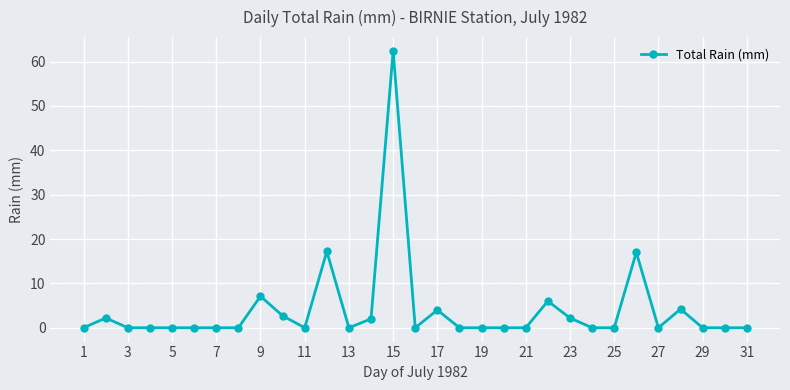

What is the value of the 22nd point from the left?

6.0